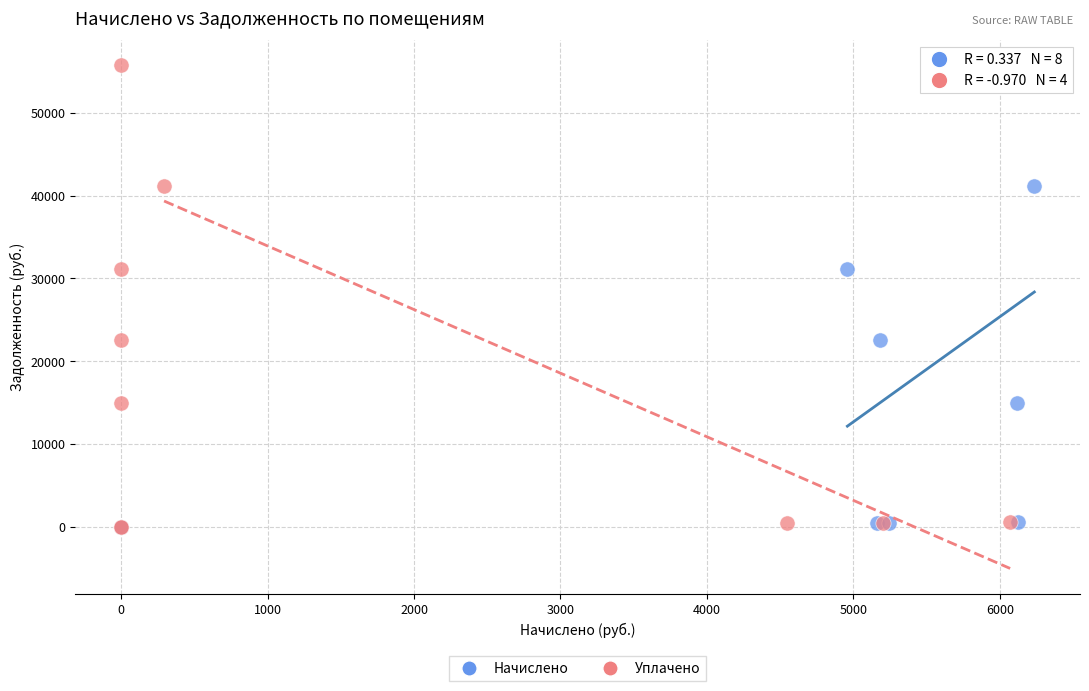

What are all the series names shown in the legend?

Начислено, Уплачено